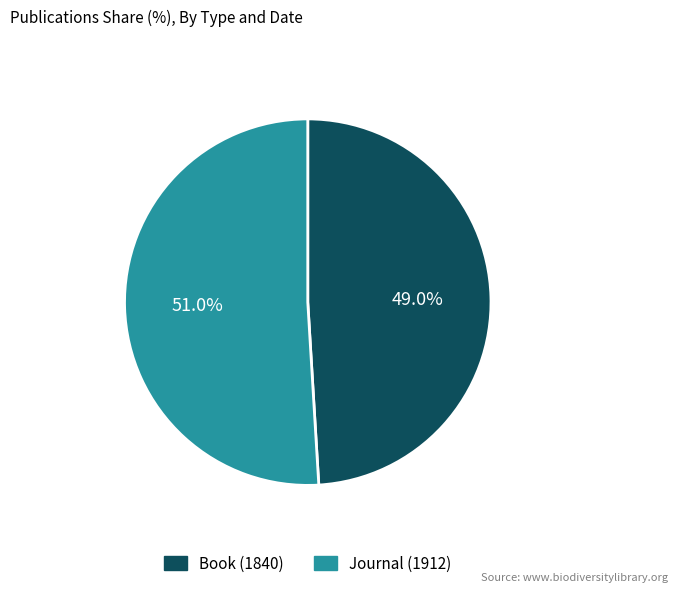

Count the number of slices in the pie.

2